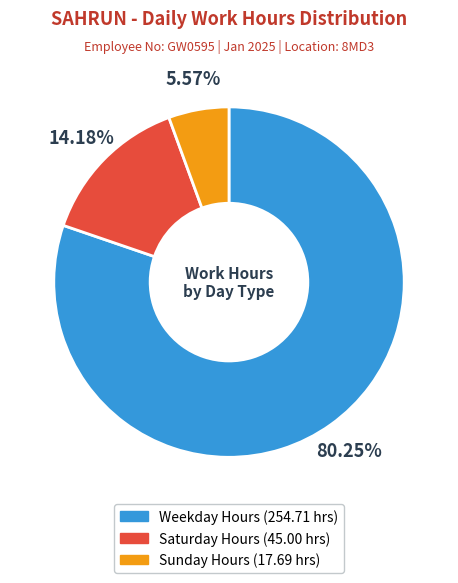

How many segments does this pie chart have?

3